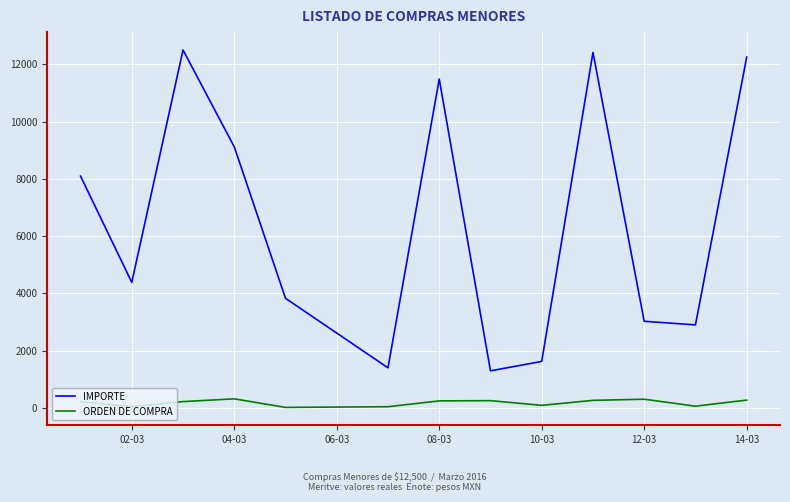

How many series are shown in this chart?

2